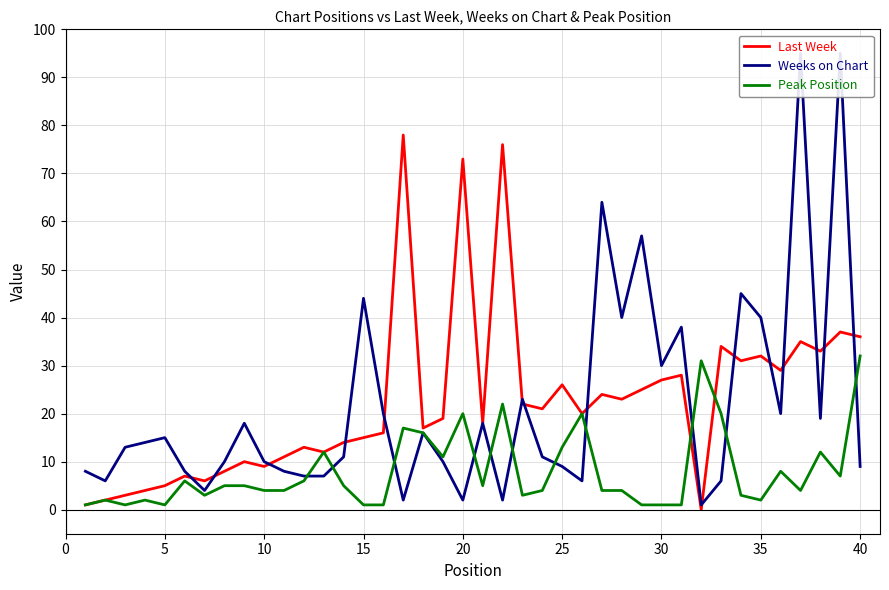

How many lines are shown in the chart?

3